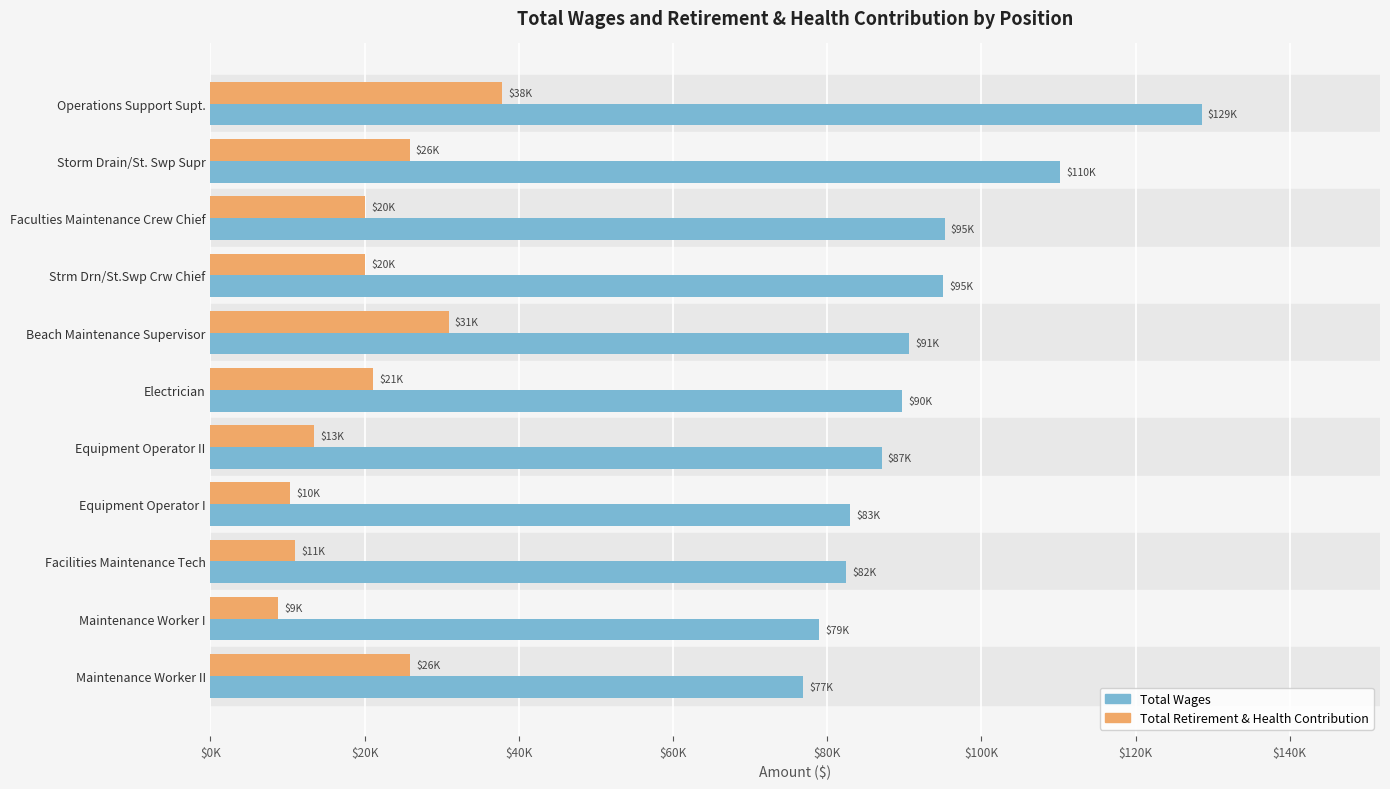

What are all the series names shown in the legend?

Total Wages, Total Retirement & Health Contribution